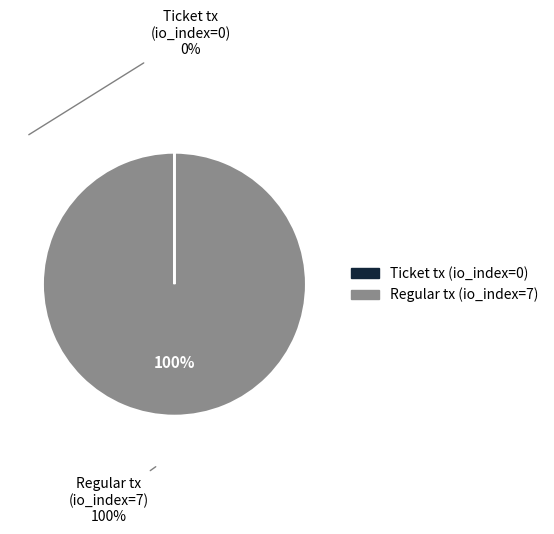

To the nearest percent, what is the average slice percentage?

50%